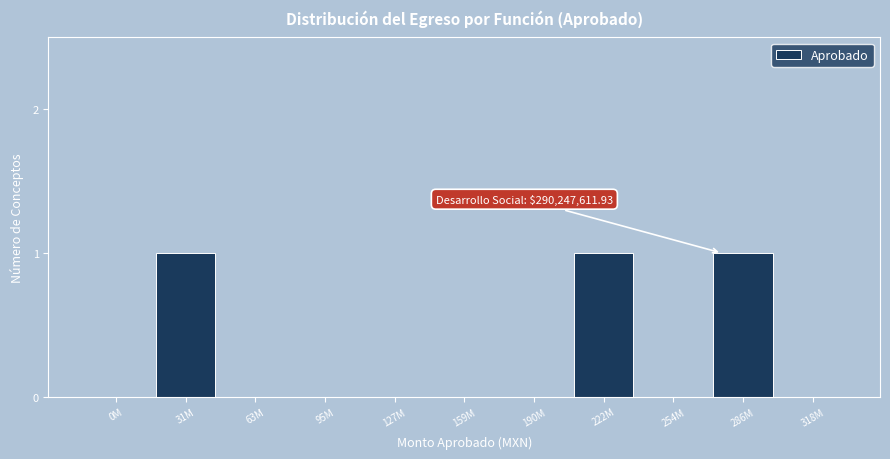

Reading left to right, transcribe all the data shown in this chart.

0M=0	31M=1	63M=0	95M=0	127M=0	159M=0	190M=0	222M=1	254M=0	286M=1	318M=0